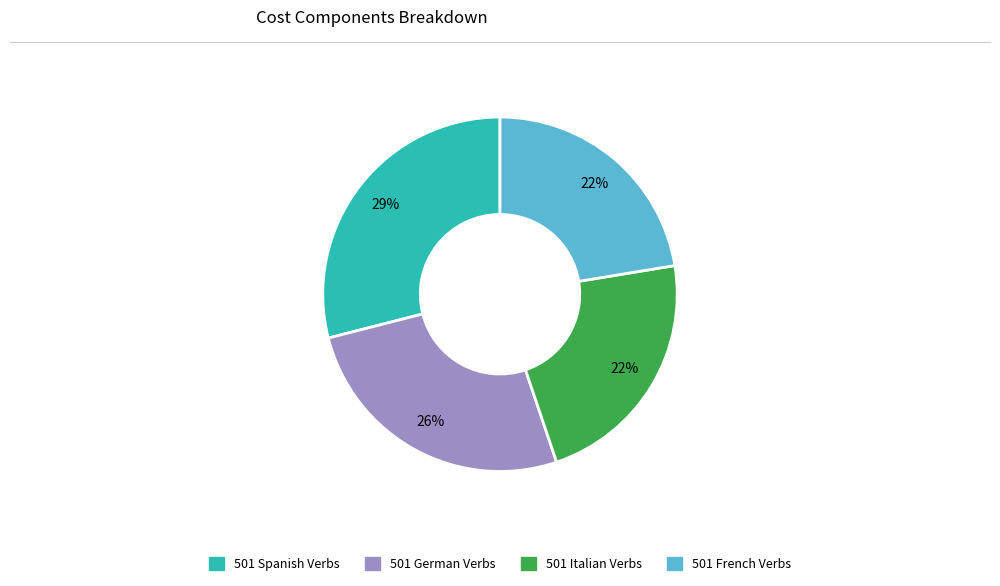

Is it true that 501 Italian Verbs is 31% of the pie?

False